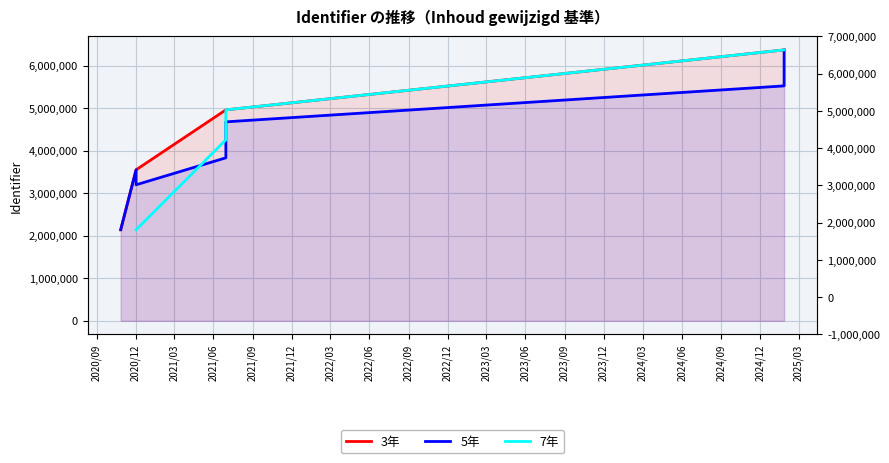

Does the chart have visible grid lines?

Yes